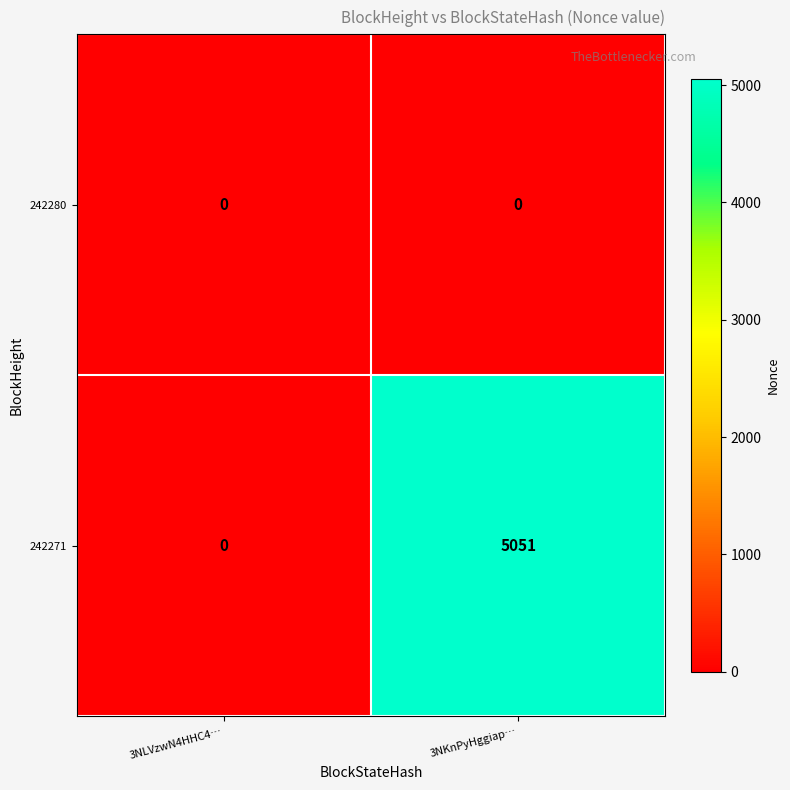

Reading left to right, what are all the values shown in this chart?

242280: 0	0
242271: 0	5051